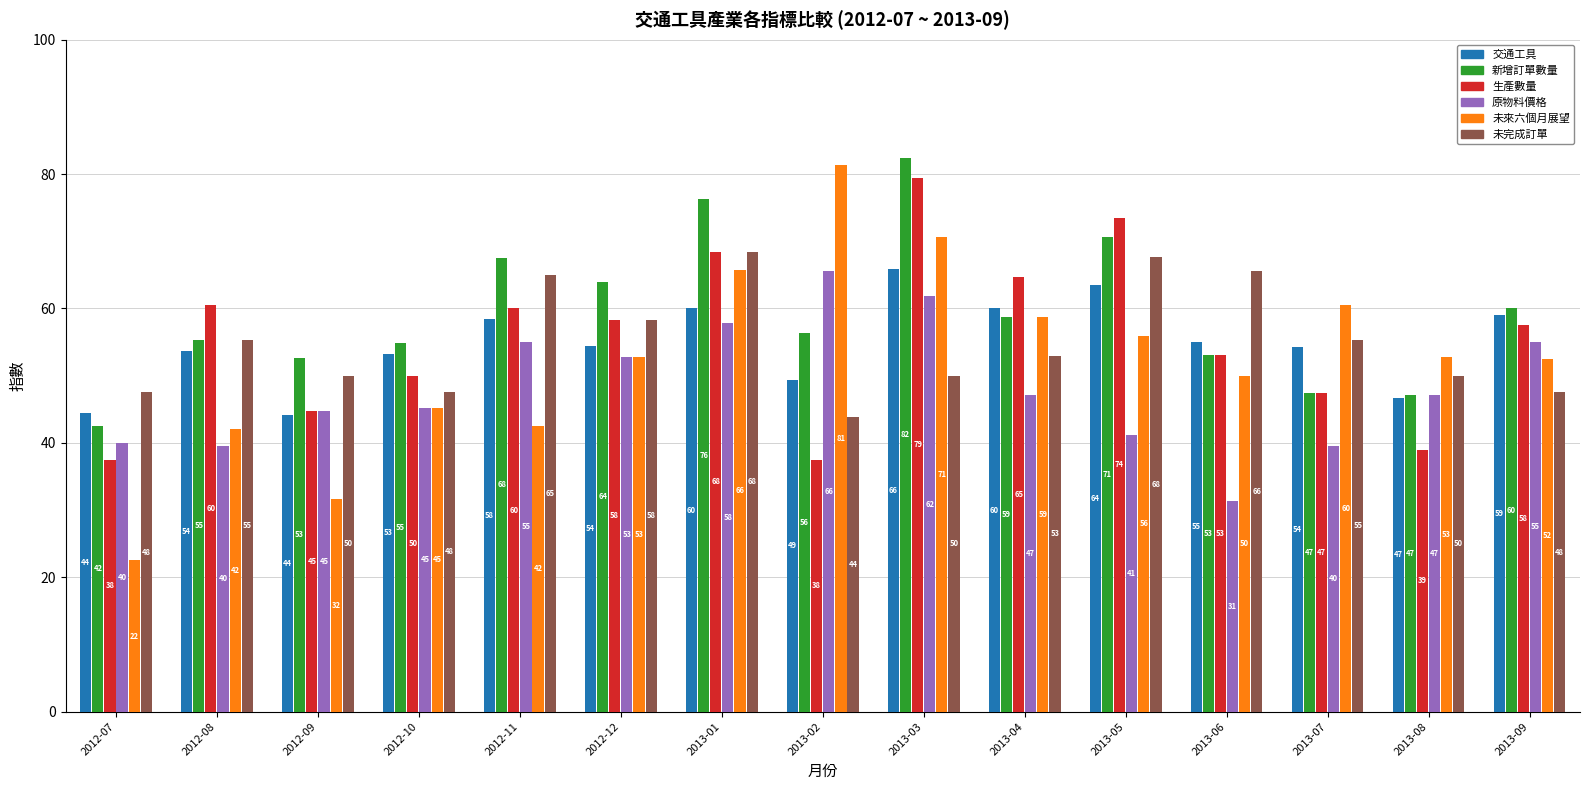

What is the difference between the second highest and minimum values in the 原物料價格 series?

30.5